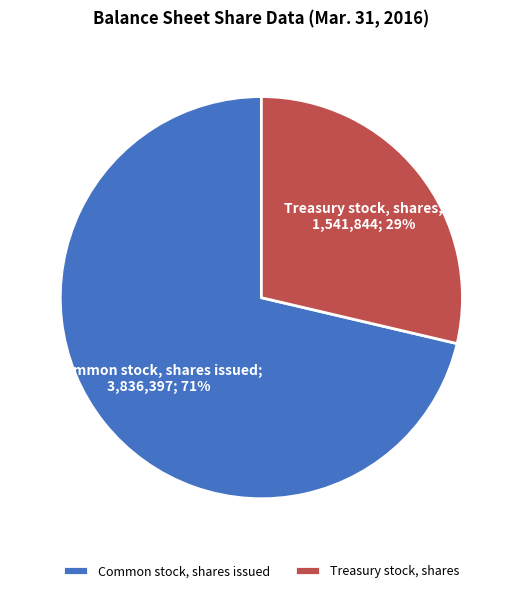

Which category has the biggest portion of the pie?

Common stock, shares issued